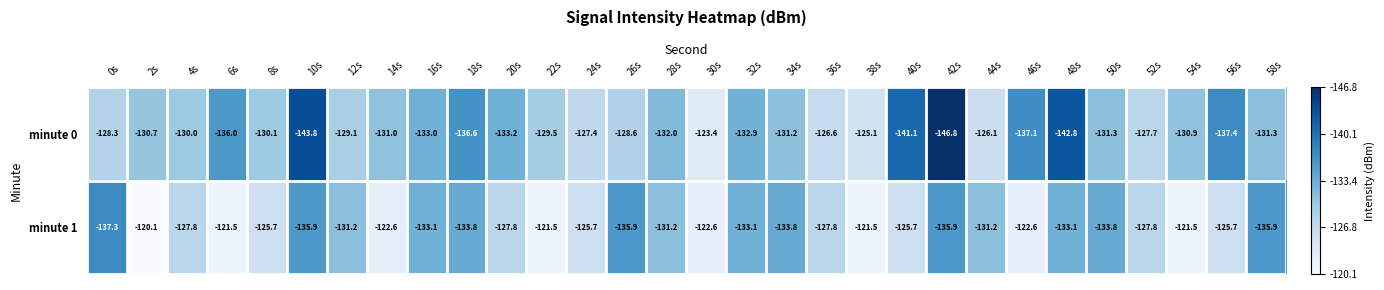

Which label corresponds to the smallest value in the chart?

42s